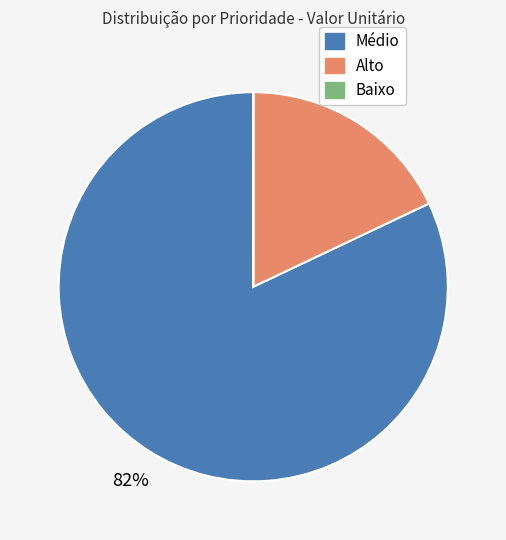

Is there any slice that represents more than half of the pie?

Yes